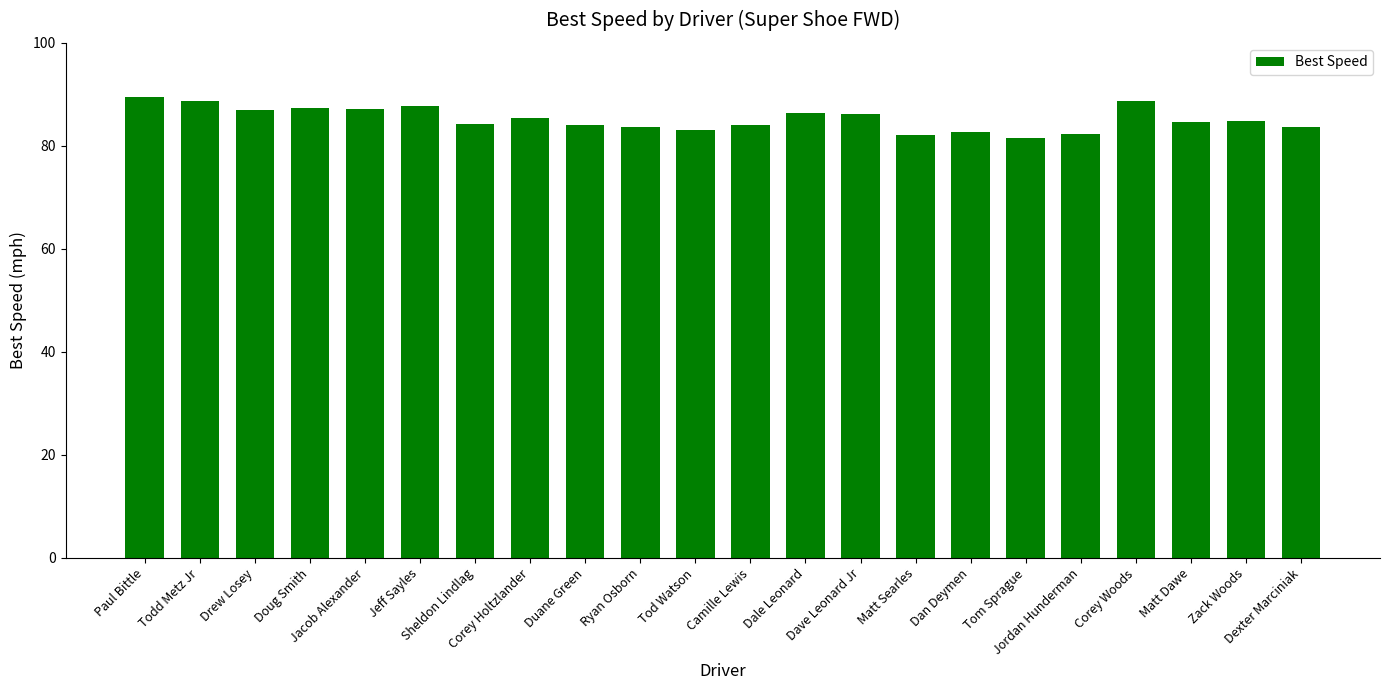

Which has a higher value, Jeff Sayles or Duane Green?

Jeff Sayles